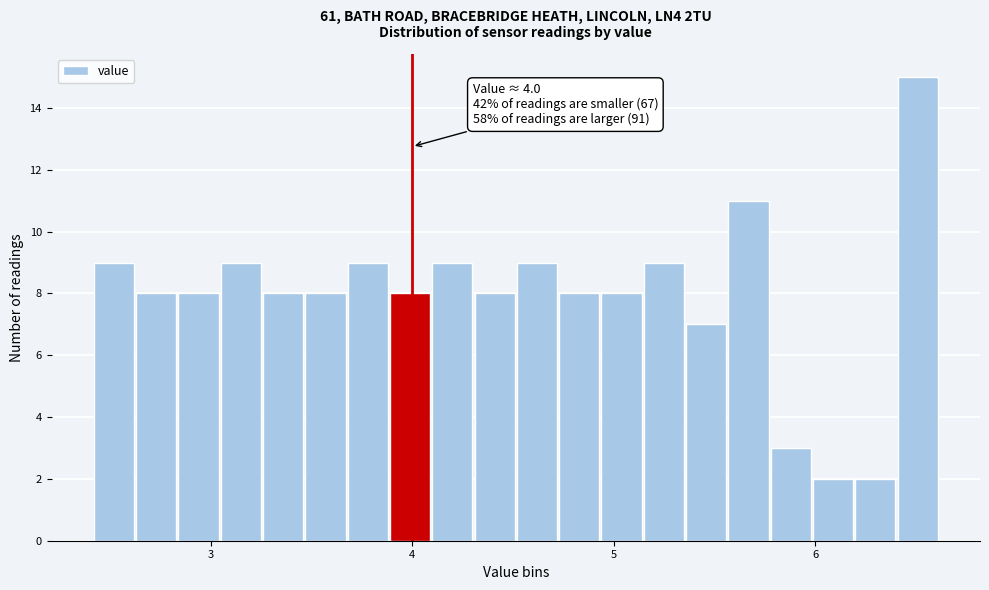

Around what value on the x-axis is the tallest bar? Give the approximate position of its centre, as read against the axis.

6.5